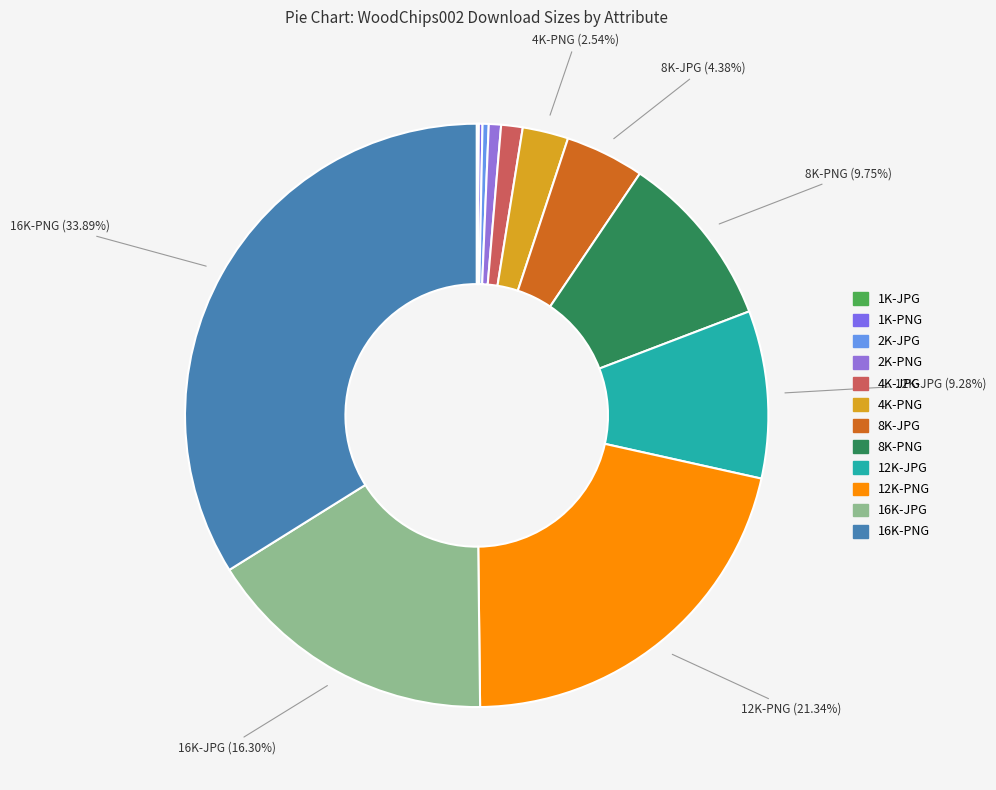

Does 1K-PNG represent more than half of the total?

No